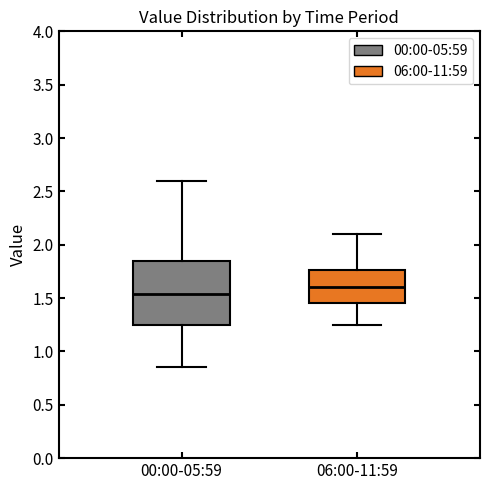

Which box has the lowest median line?

00:00-05:59